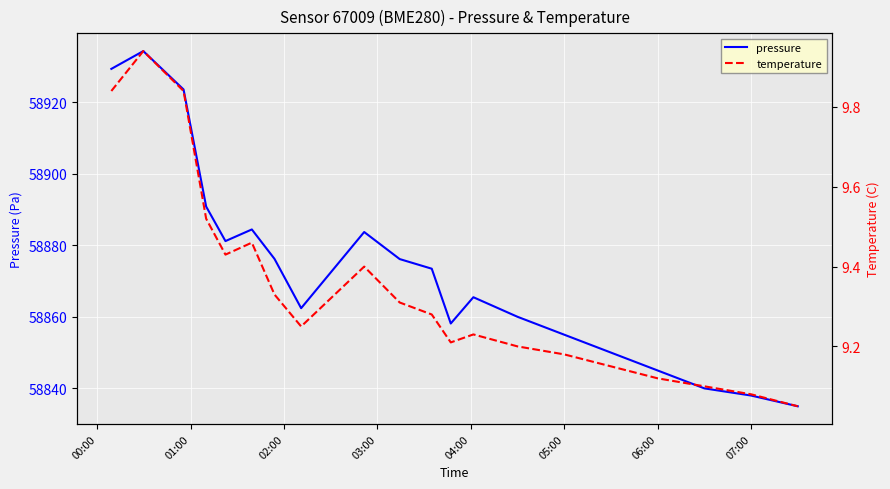

The value of pressure at 05:00 is 78457.4. True or false?

False